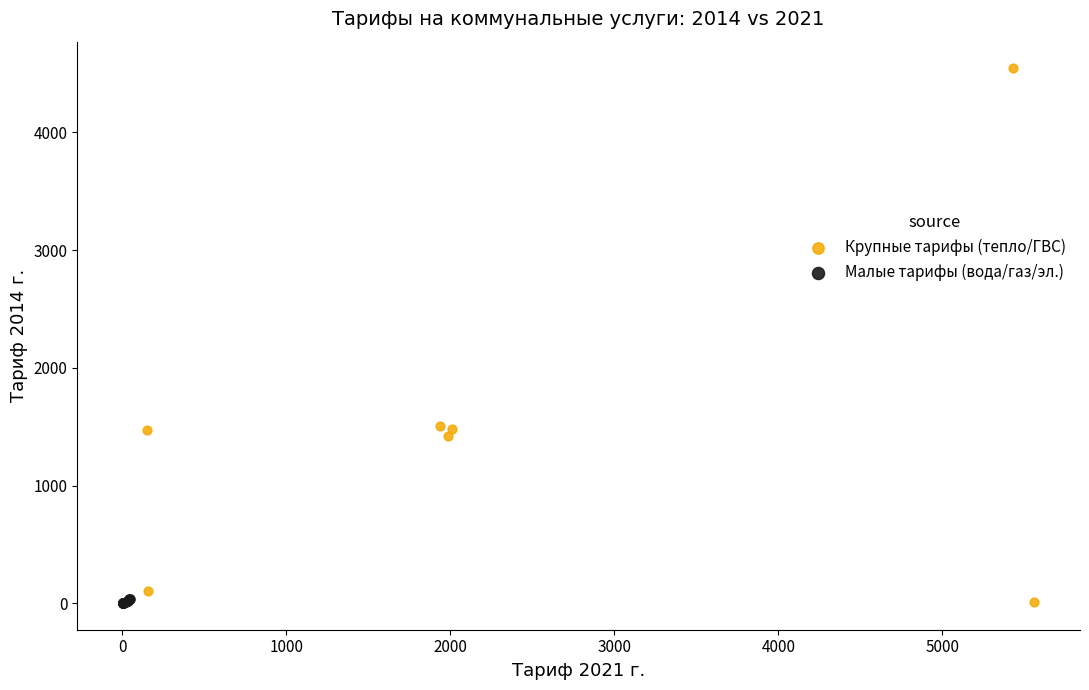

Which series reaches the maximum Y coordinate?

Крупные тарифы (тепло/ГВС)